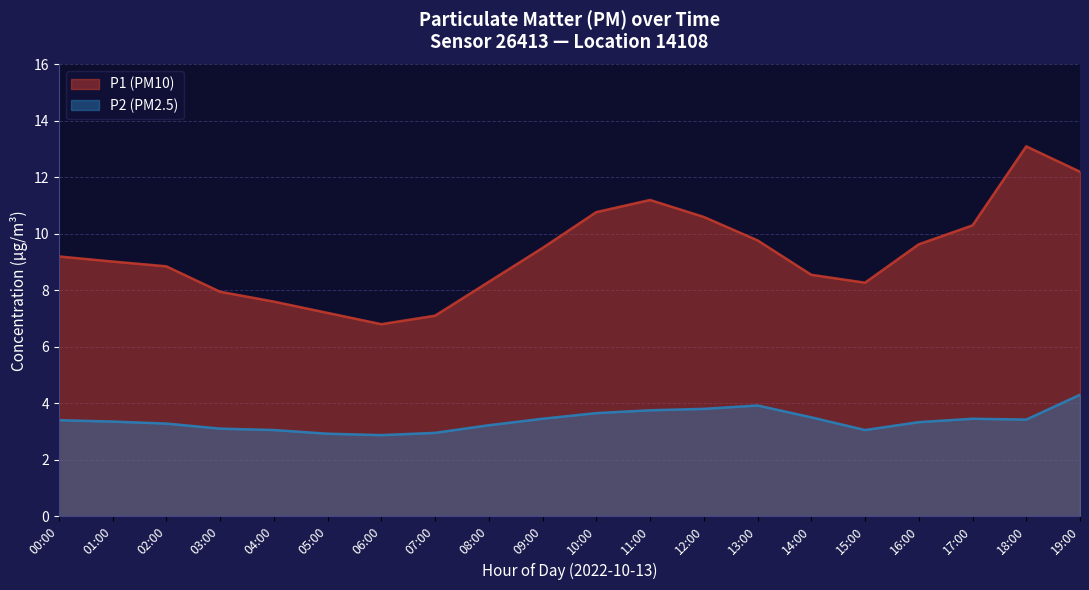

What is the difference between the maximum and second lowest values in the P2 series?

1.4